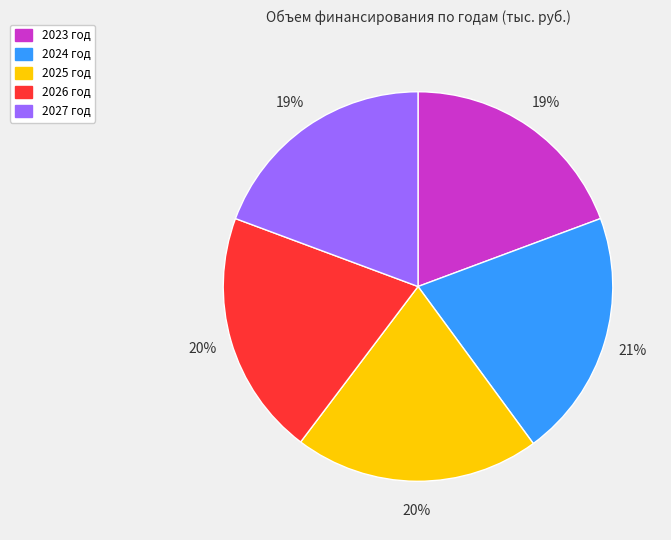

Is the sum of 2024 год and 2027 год greater than half?

No